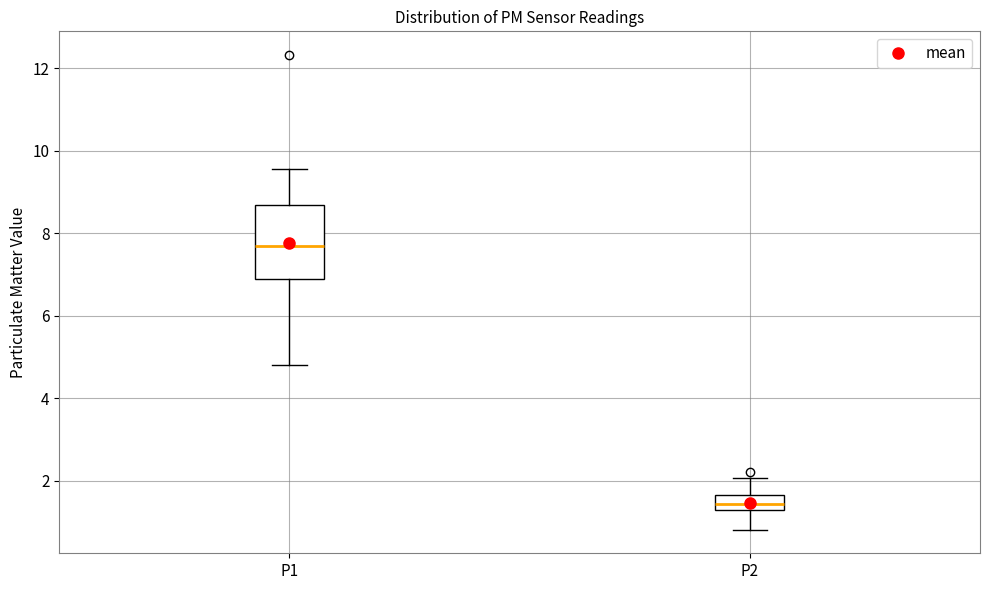

Which box's median line is the lowest?

P2